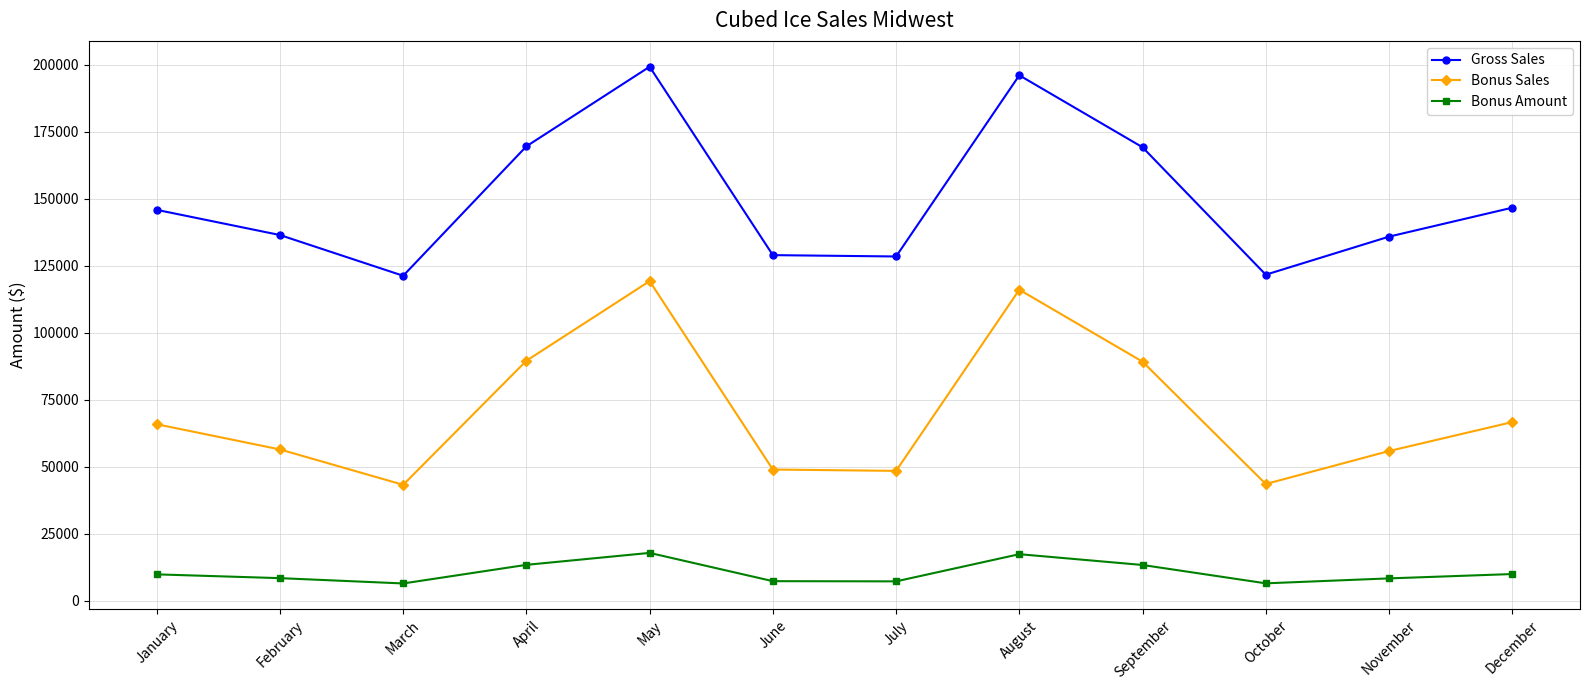

How many interior local valleys does the Bonus Sales series have?

3